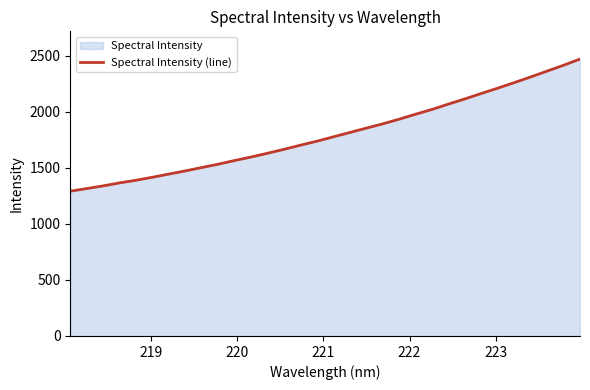

How many data points does each series have?

32